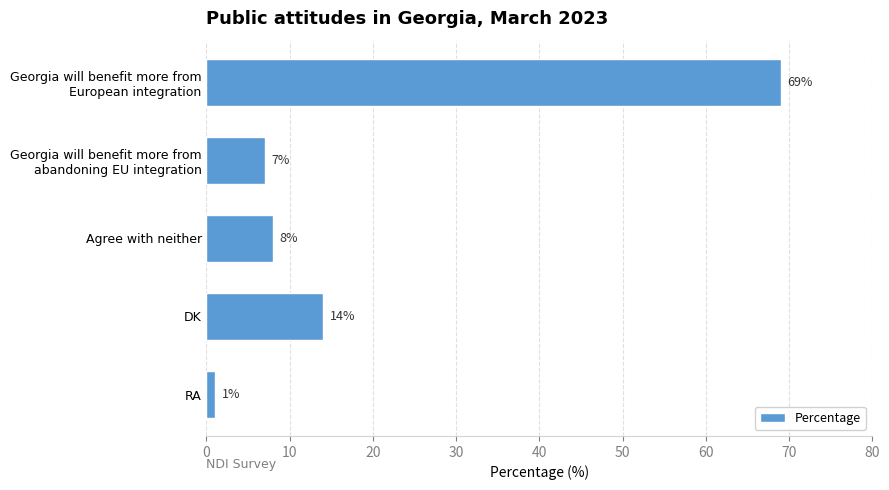

What is the difference between the values at DK and RA?

13